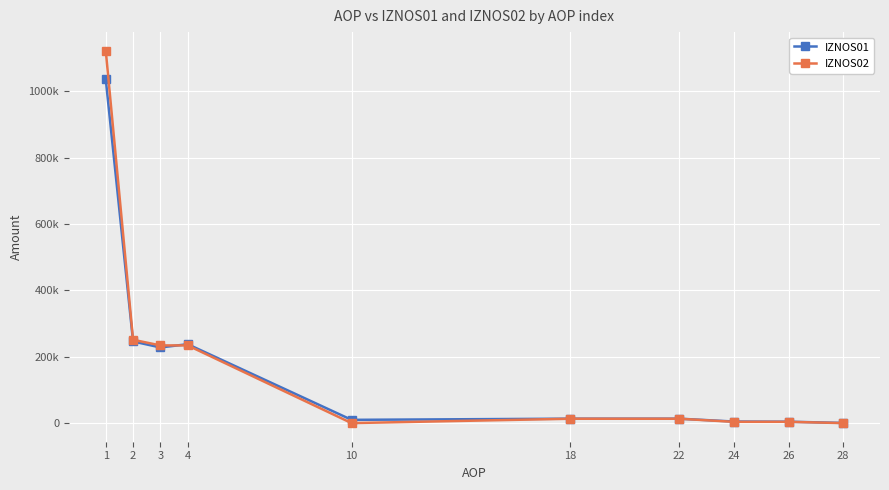

At which category does the chart reach its peak across all series?

1